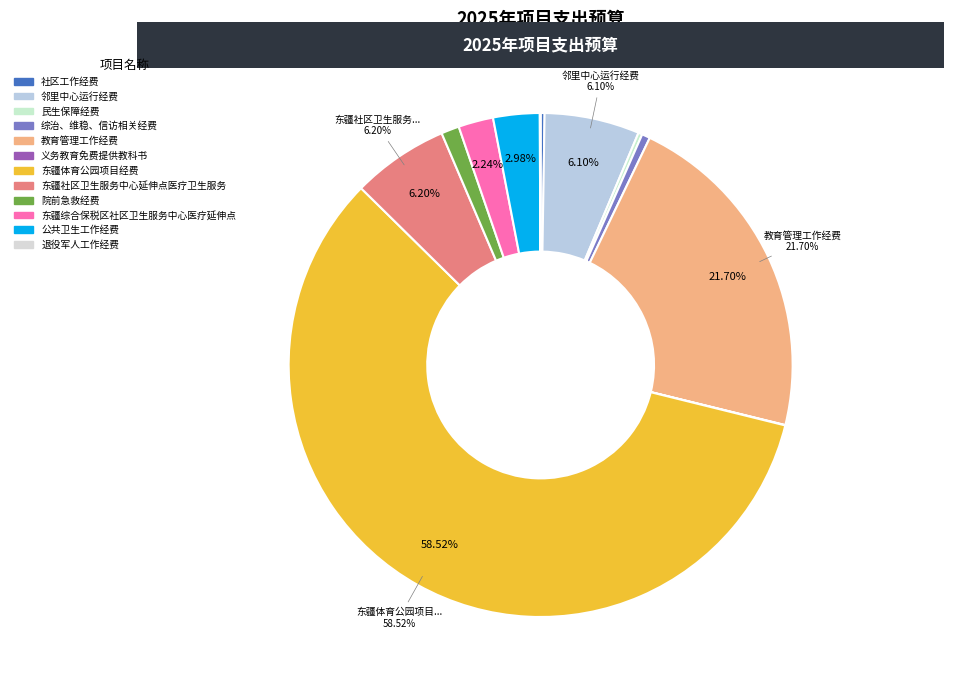

Is it true that 东疆体育公园项目经费 is 68% of the pie?

False